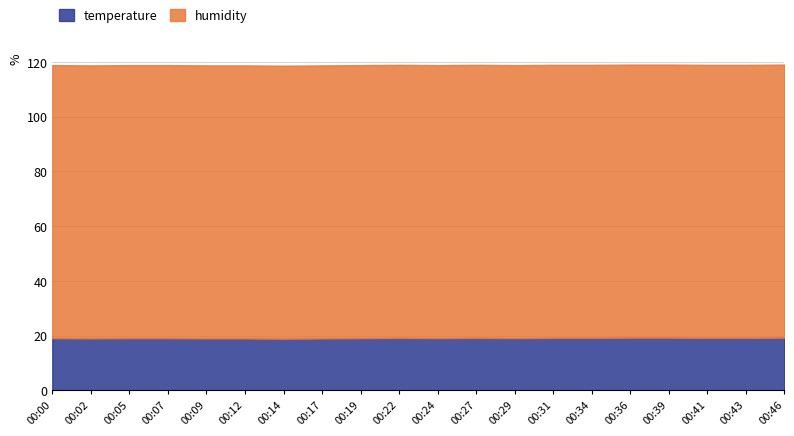

What is the sum of the temperature values at 00:27 and 00:36?

38.3